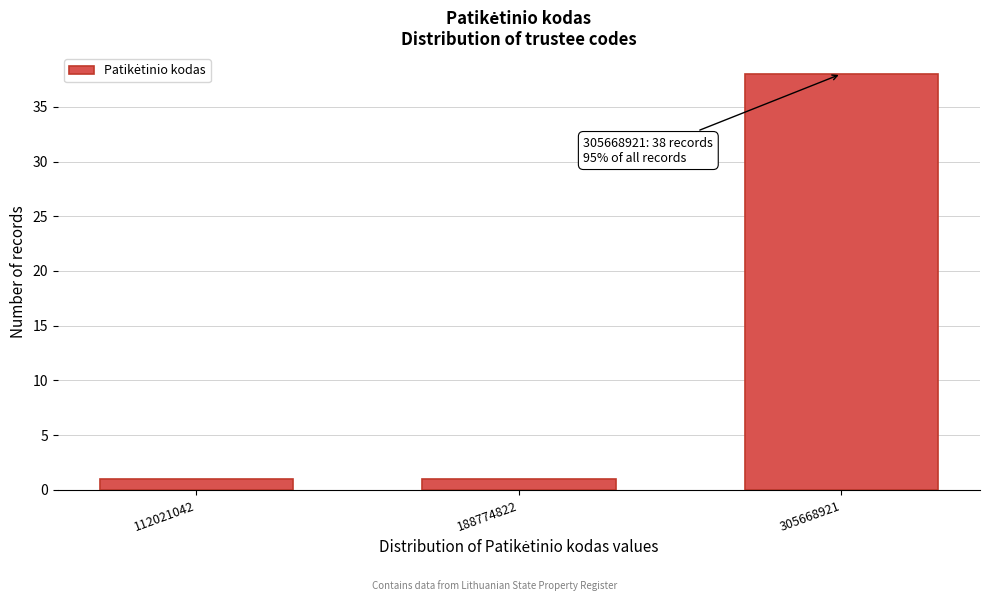

Reading left to right, what are all the values shown in this chart?

1	1	38